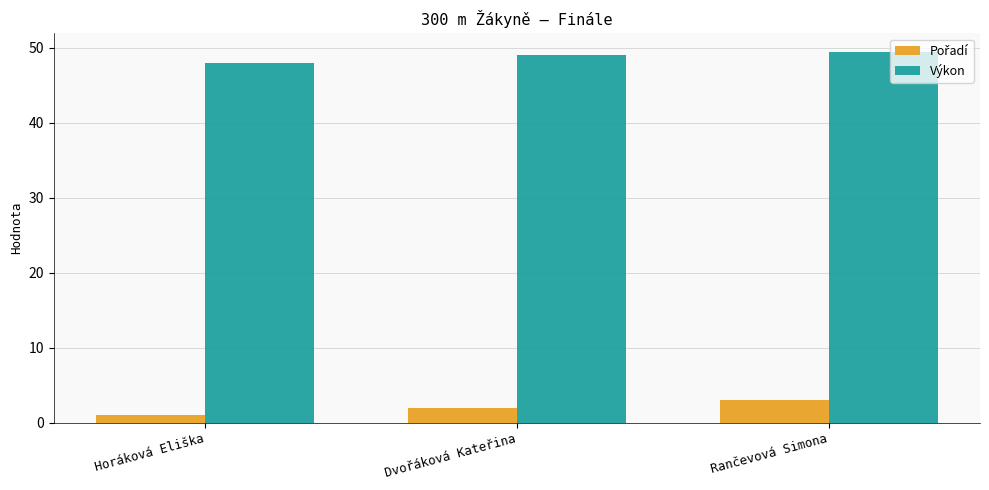

What is the average value of the Výkon series?

48.8